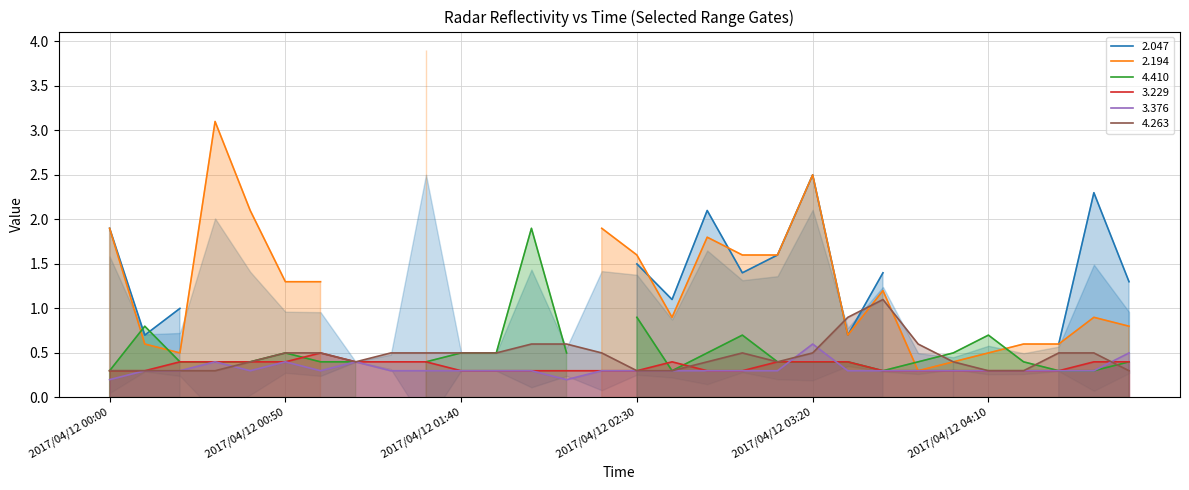

Where is 3.376 nearest to the value 0?

2017/04/12 00:00